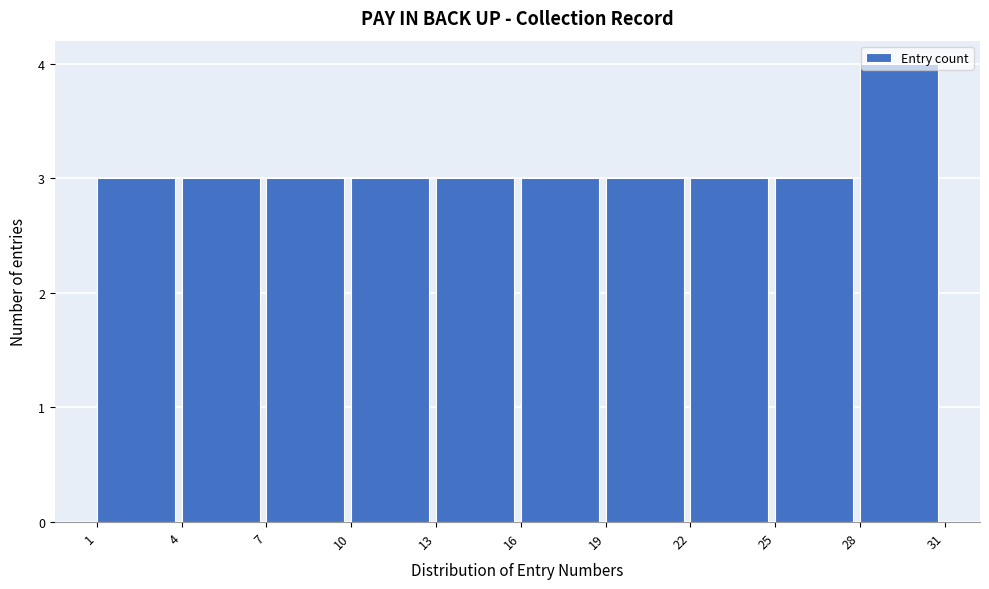

Over which range of the x-axis is the bar tallest?

28 to 31